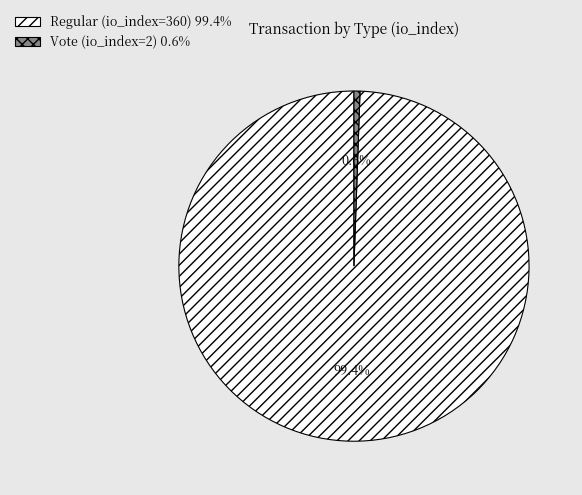

Which slice is the largest?

Regular (io_index=360)